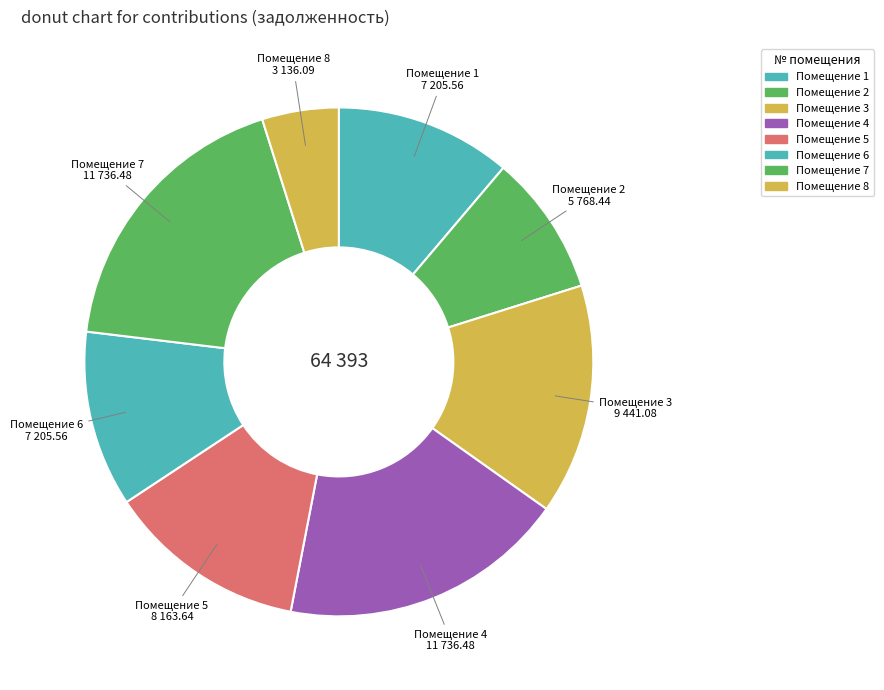

To the nearest percent, what is the average slice percentage?

12%